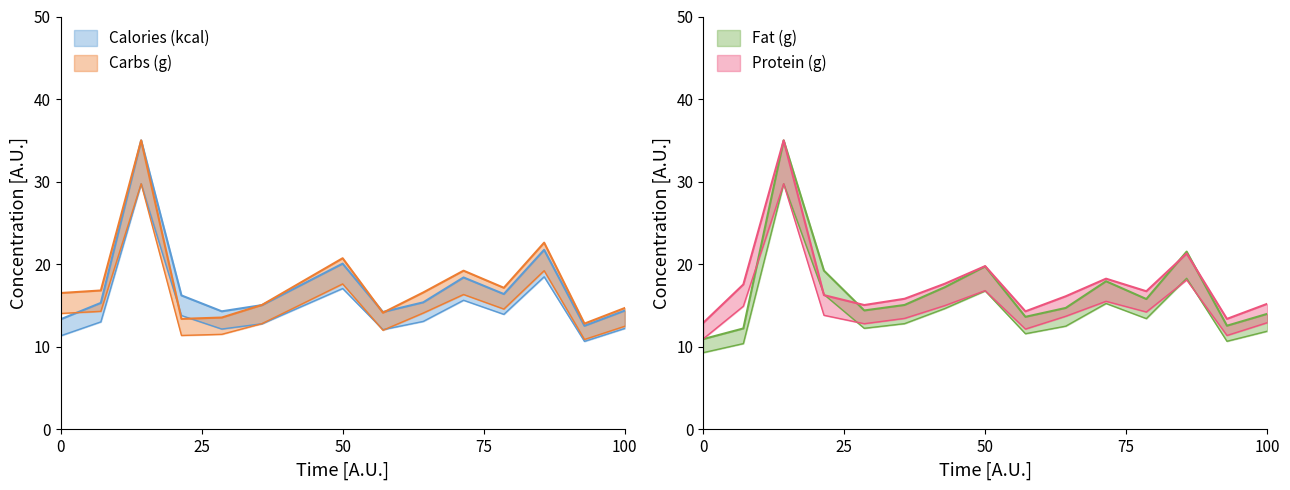

What is the difference between the second highest and second lowest values in the Protein (g) series?

7.9